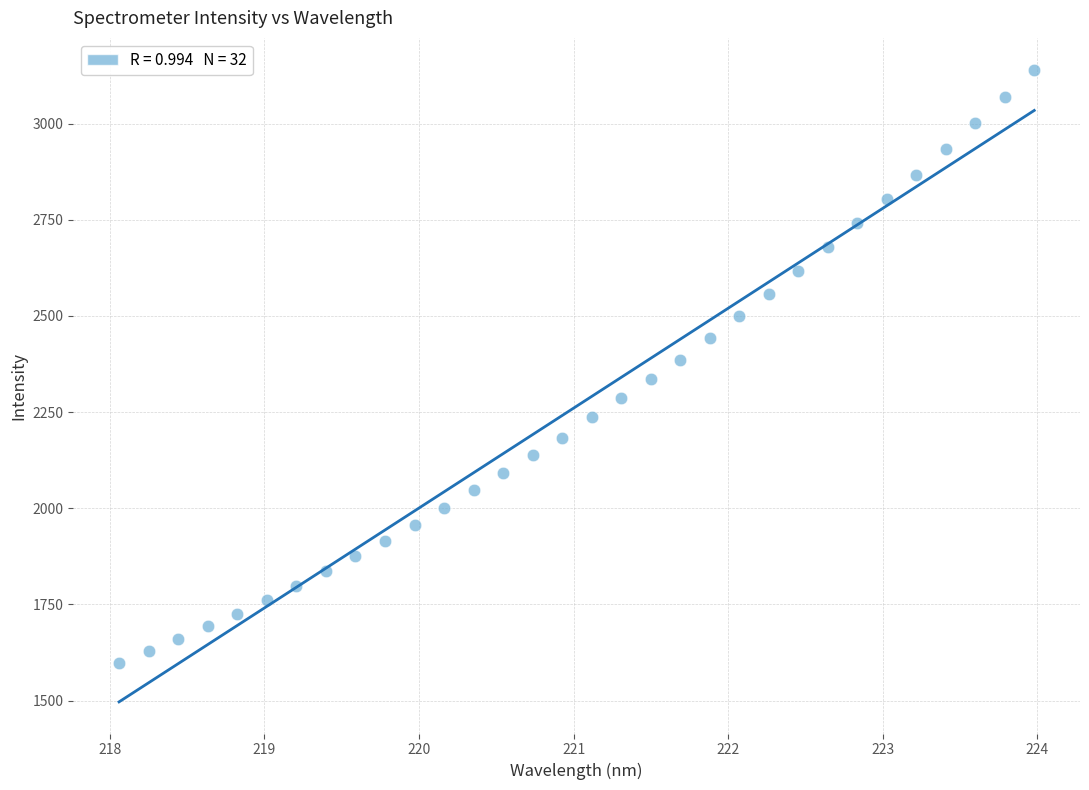

What is the range of X values (max minus min)?

5.9